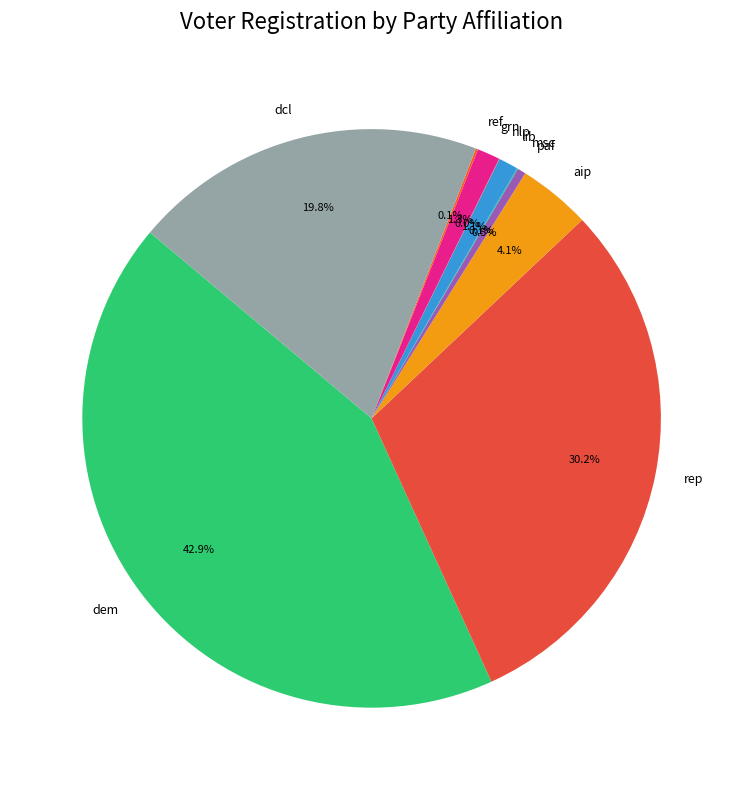

The paf slice represents 0% of the pie. True or false?

True